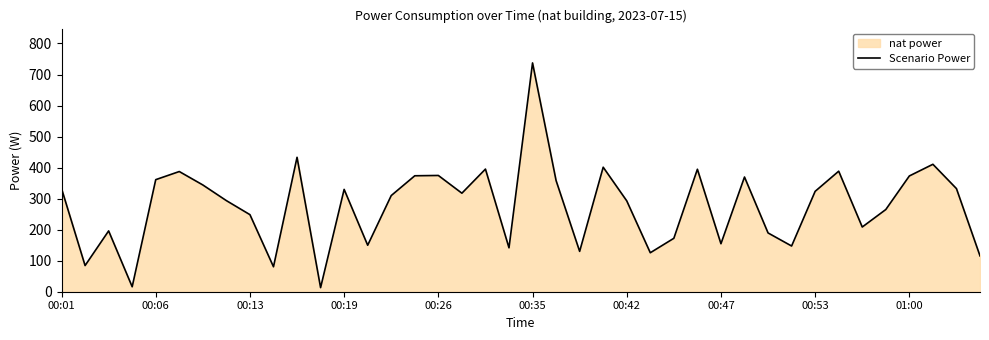

Count the number of data series in this chart.

1